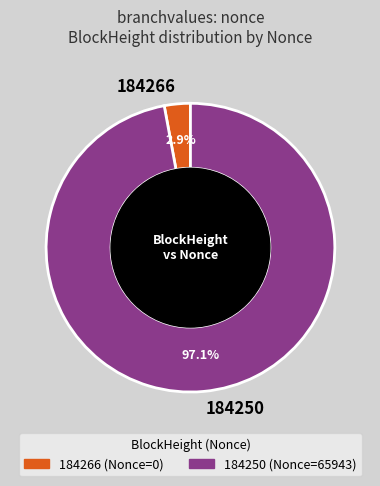

True or false: 184250 accounts for 91% of the total.

False